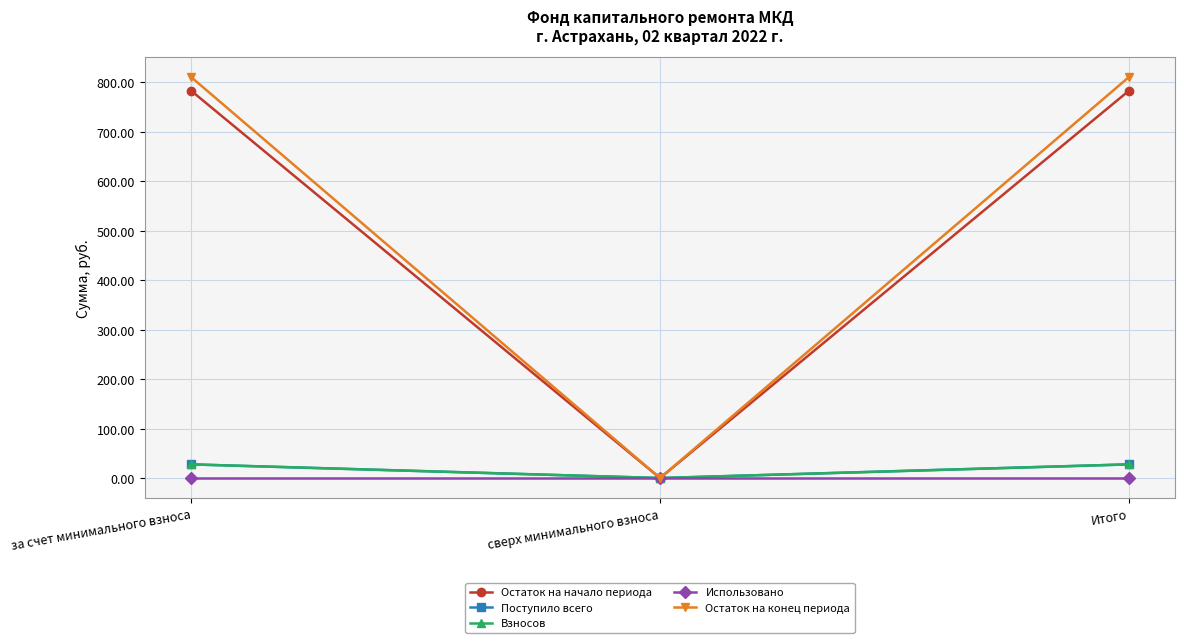

At which category is the sum across all series the highest?

за счет минимального взноса